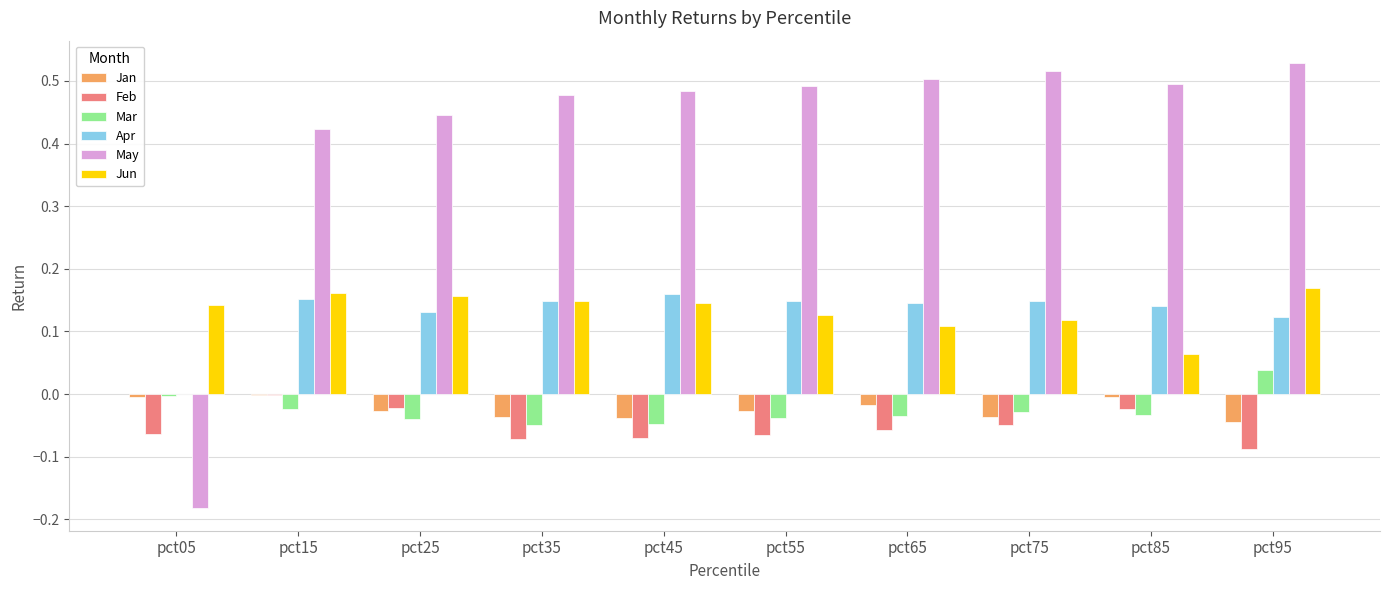

What is the sum of all Jun values?

1.3